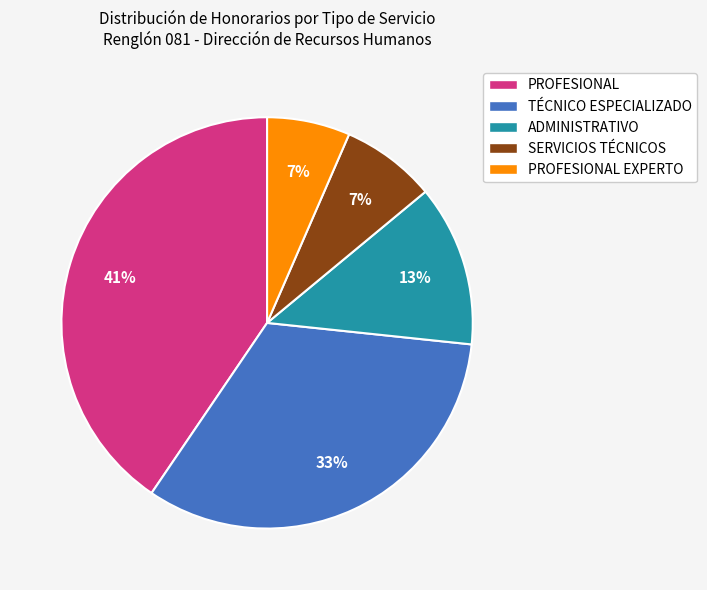

To the nearest percent, what is the average slice percentage?

20%